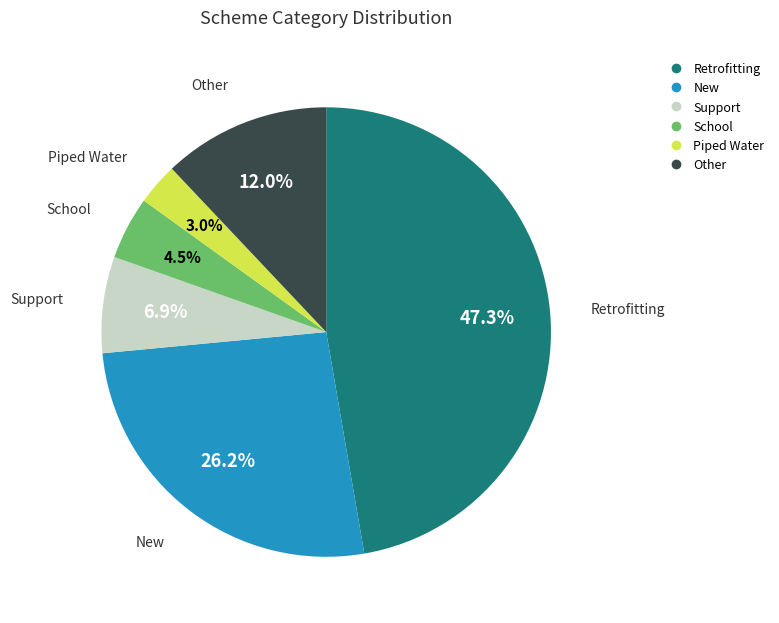

To the nearest percent, what is the combined percentage of Other and Retrofitting?

59%